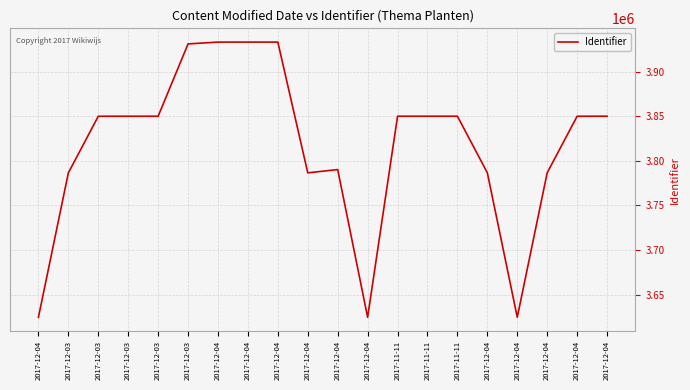

The chart shows a value of 3933301 at 2017-12-04. True or false?

True